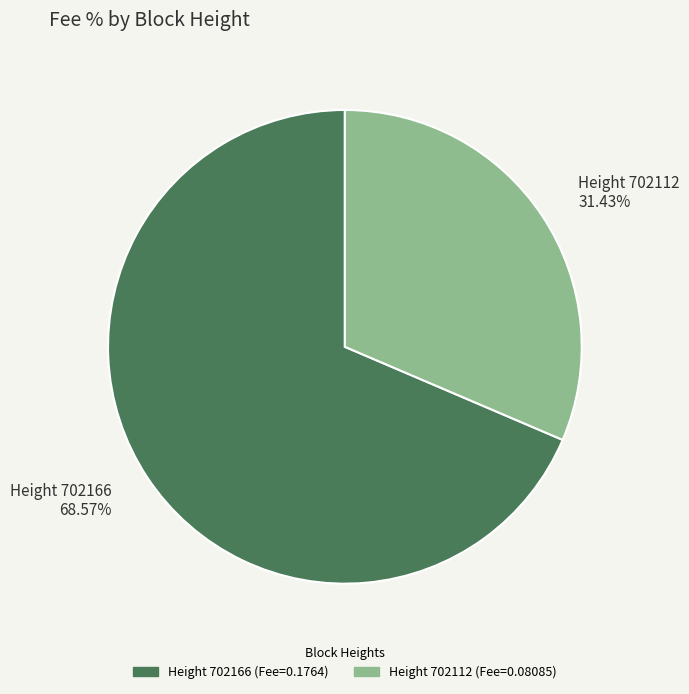

Count the number of slices in the pie.

2